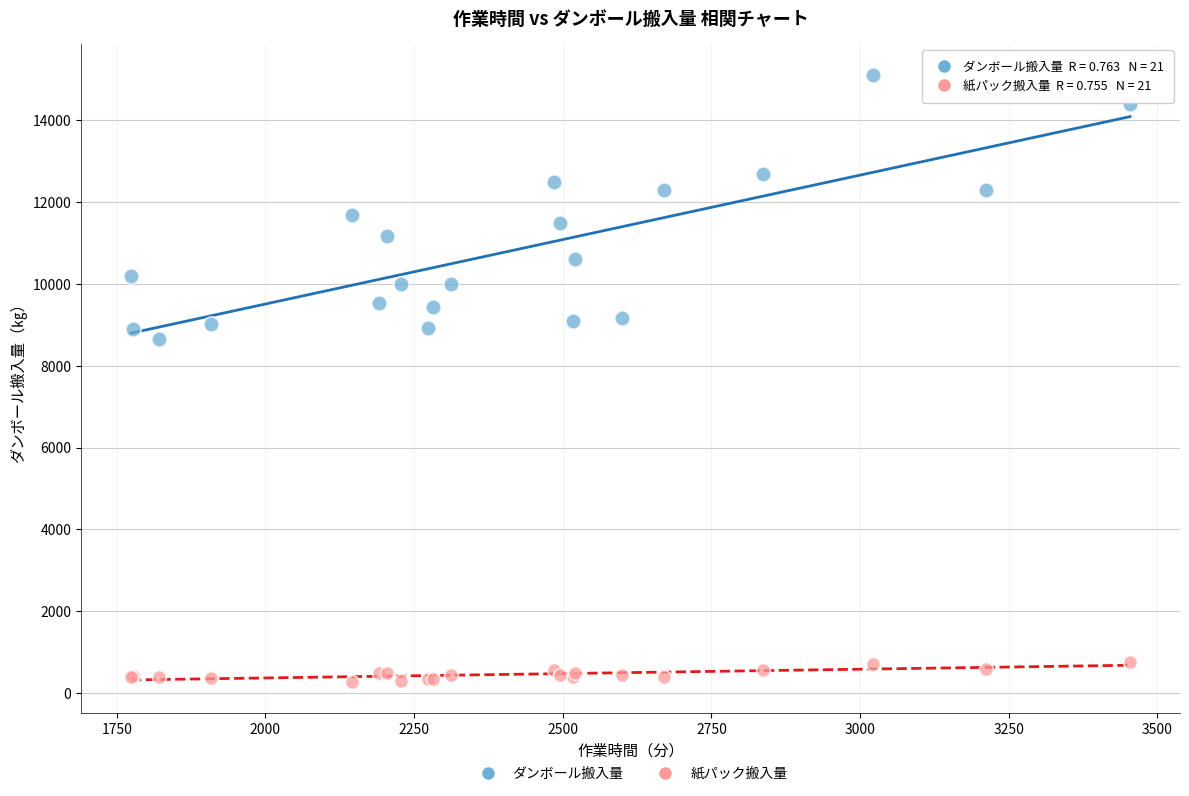

In the ダンボール搬入量 series, what Y value is closest to 11890?

11690